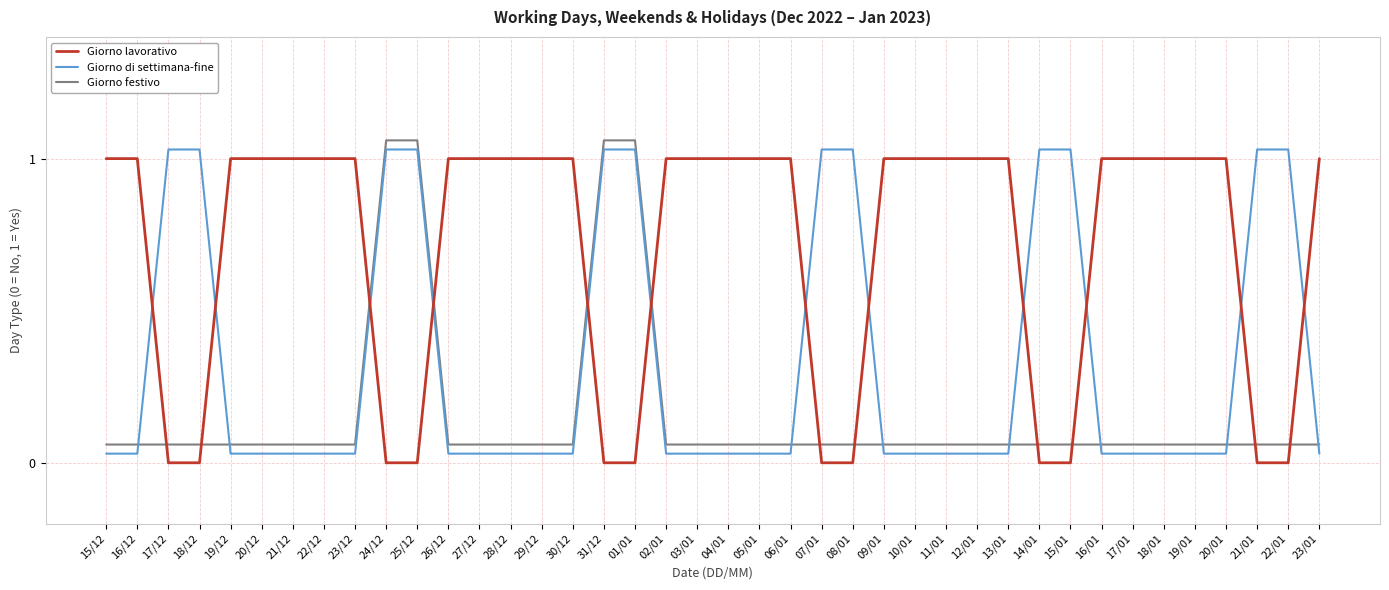

True or false: Giorno lavorativo has a value of 0.6 at 23/12.

False